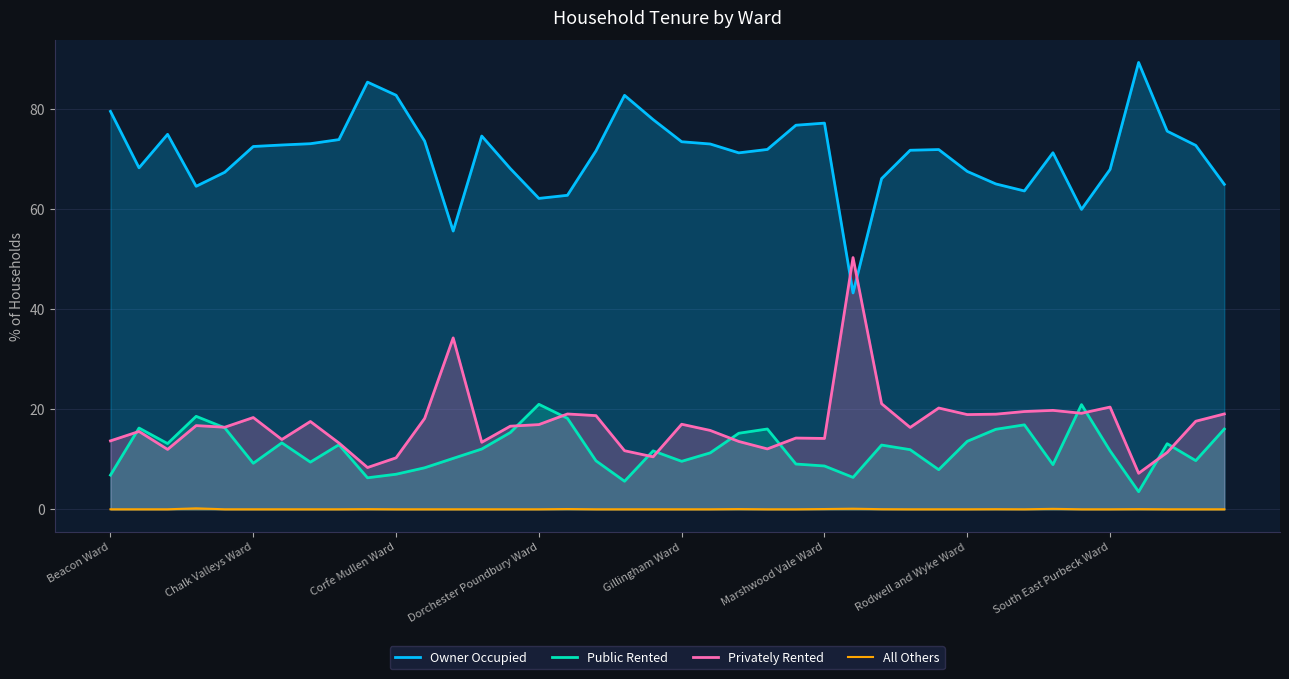

Reading left to right, extract all data points from this chart.

Owner Occupied: 79.5	68.2	74.9	64.5	67.3	72.5	72.8	73.0	73.9	85.3	82.7	73.6	55.6	74.6	68.1	62.1	62.7	71.6	82.7	77.9	73.4	73.0	71.2	71.9	76.7	77.2	43.2	66.1	71.7	71.9	67.5	65.0	63.6	71.2	59.9	67.9	89.3	75.5	72.7	64.9
Public Rented: 6.8	16.2	13.1	18.6	16.3	9.2	13.3	9.4	12.9	6.3	7.0	8.3	10.2	12.0	15.3	21.0	18.2	9.7	5.6	11.7	9.6	11.3	15.2	16.0	9.0	8.7	6.4	12.8	11.9	7.9	13.6	16.0	16.9	8.9	20.9	11.7	3.5	13.1	9.7	16.0
Privately Rented: 13.7	15.6	12.0	16.7	16.4	18.3	13.9	17.5	13.2	8.3	10.3	18.1	34.2	13.4	16.6	16.9	19.0	18.7	11.7	10.5	17.0	15.8	13.6	12.1	14.2	14.2	50.3	21.1	16.4	20.2	18.9	19.0	19.5	19.8	19.2	20.4	7.2	11.4	17.6	19.1
All Others: 0.0	0.0	0.0	0.2	0.0	0.0	0.0	0.0	0.0	0.0	0.0	0.0	0.0	0.0	0.0	0.0	0.1	0.0	0.0	0.0	0.0	0.0	0.0	0.0	0.0	0.1	0.1	0.0	0.0	0.0	0.0	0.0	0.0	0.1	0.0	0.0	0.0	0.0	0.0	0.0